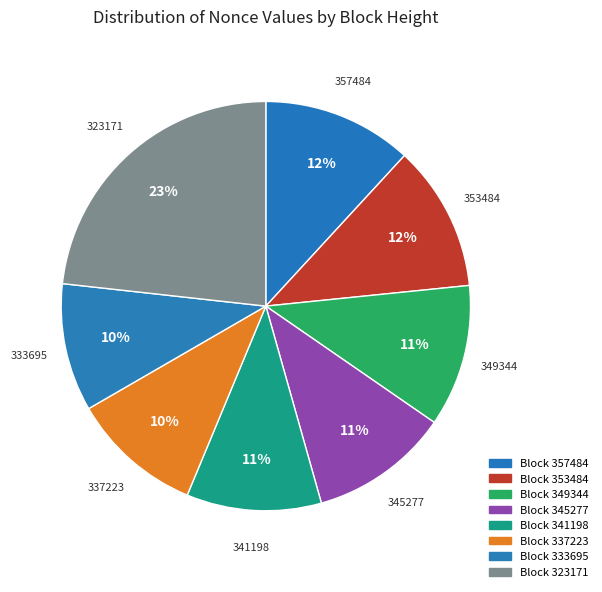

Is there a majority slice in this chart?

No